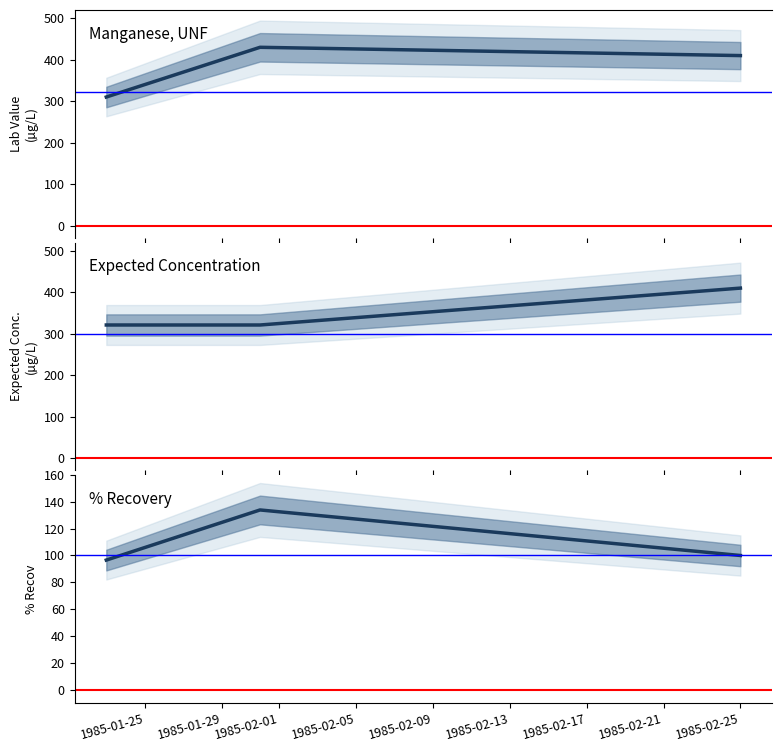

What are all the series names shown in the legend?

Lab Value, Expected Conc., % Recov